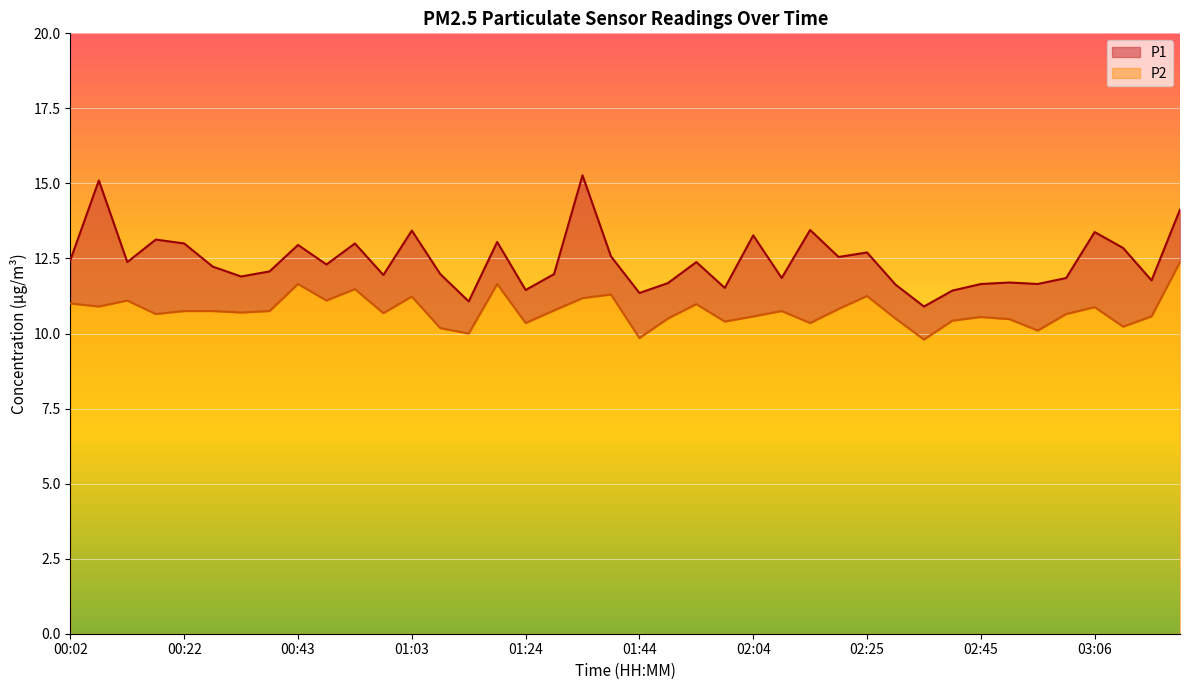

True or false: P2 has more than 2 interior local peaks.

True